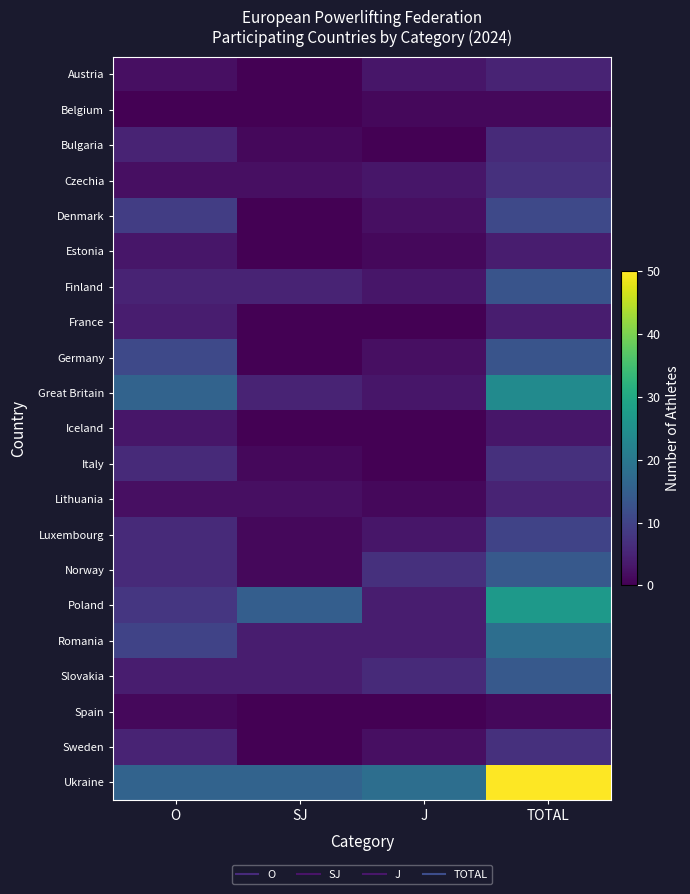

Rank the series by their maximum value, from lowest to highest.

Belgium, Spain, Iceland, Estonia, France, Austria, Lithuania, Bulgaria, Czechia, Italy, Sweden, Luxembourg, Denmark, Finland, Germany, Norway, Slovakia, Romania, Great Britain, Poland, Ukraine